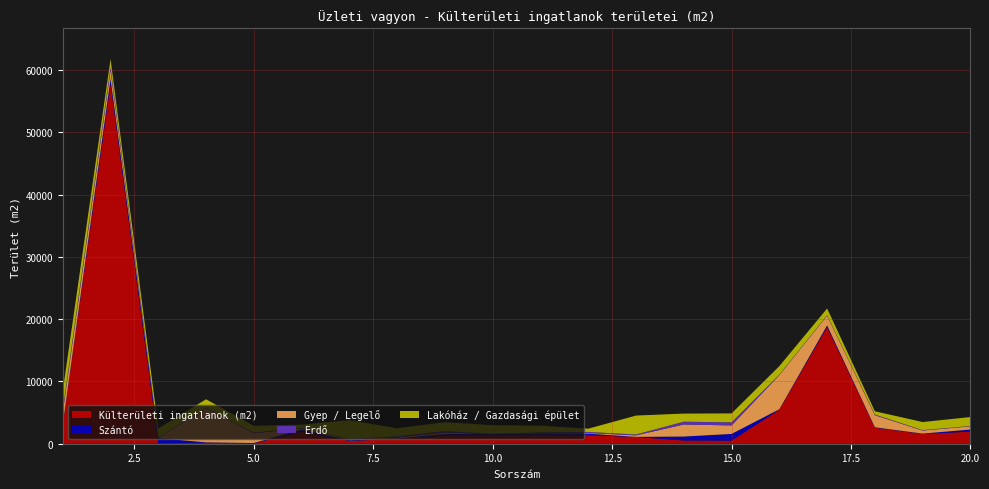

Reading left to right, transcribe all the data shown in this chart.

Külterületi ingatlanok (m2): 3036	57796	68	168	62	1934	451	777	1301	1433	1370	1377	1082	520	494	5475	18740	2576	1573	1941
Szántó: 62	777	814	53	52	334	104	62	248	139	172	239	14	632	1076	62	248	62	52	334
Gyep / Legelő: 1934	1370	68	5475	1573	209	139	172	239	14	62	104	248	1934	1370	5475	1573	1941	494	520
Erdő: 451	494	68	62	104	62	52	168	239	14	209	172	139	451	494	68	62	104	62	52
Lakóház / Gazdasági épület: 3036	1301	1433	1377	1082	520	3036	1301	1433	1377	1082	520	3036	1301	1433	1377	1082	520	1301	1433